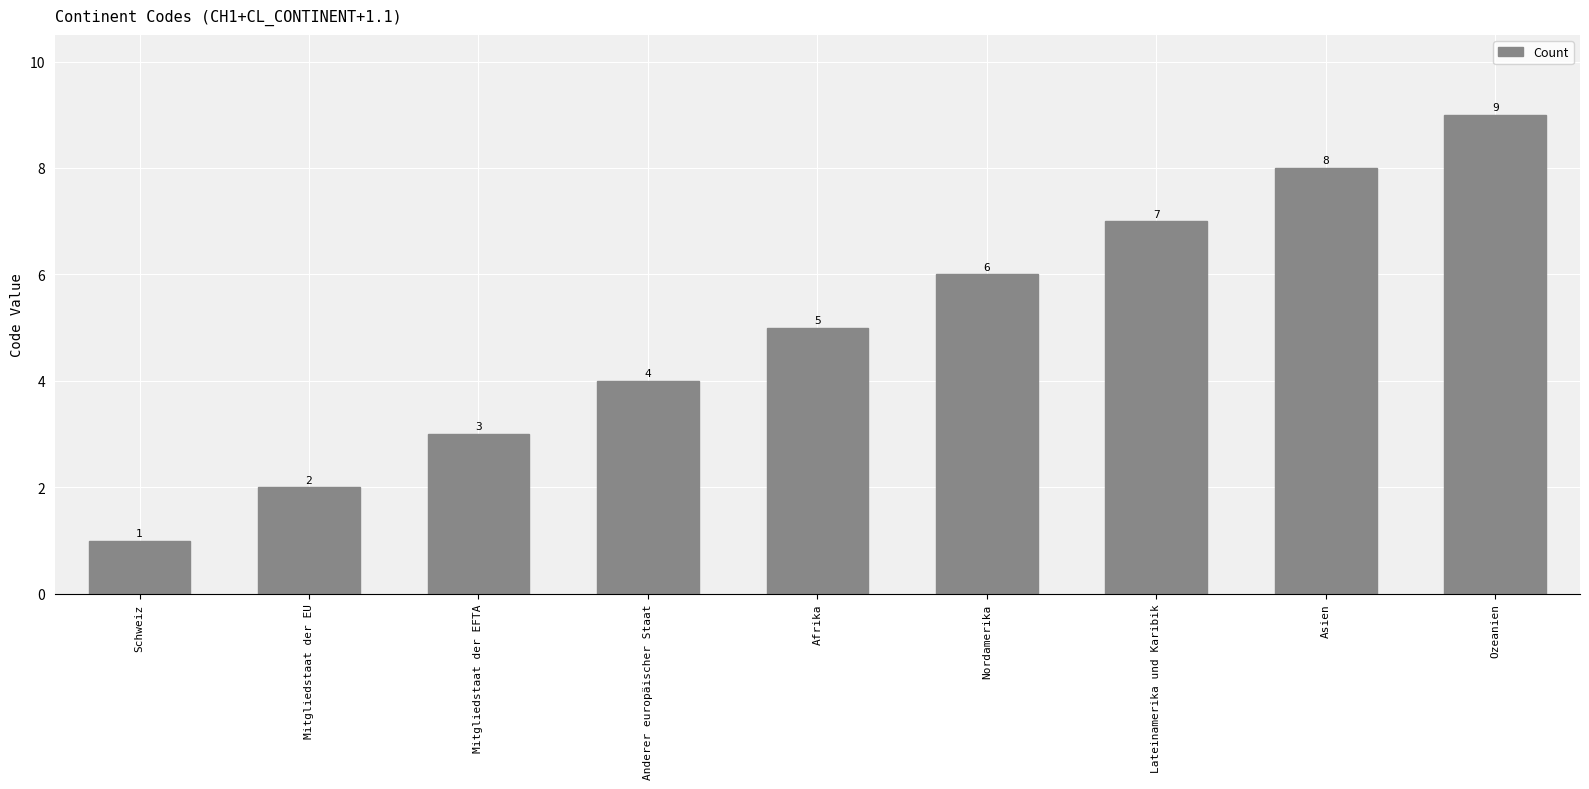

Approximately how many times larger is the value at Mitgliedstaat der EU compared to Mitgliedstaat der EFTA?

0.7